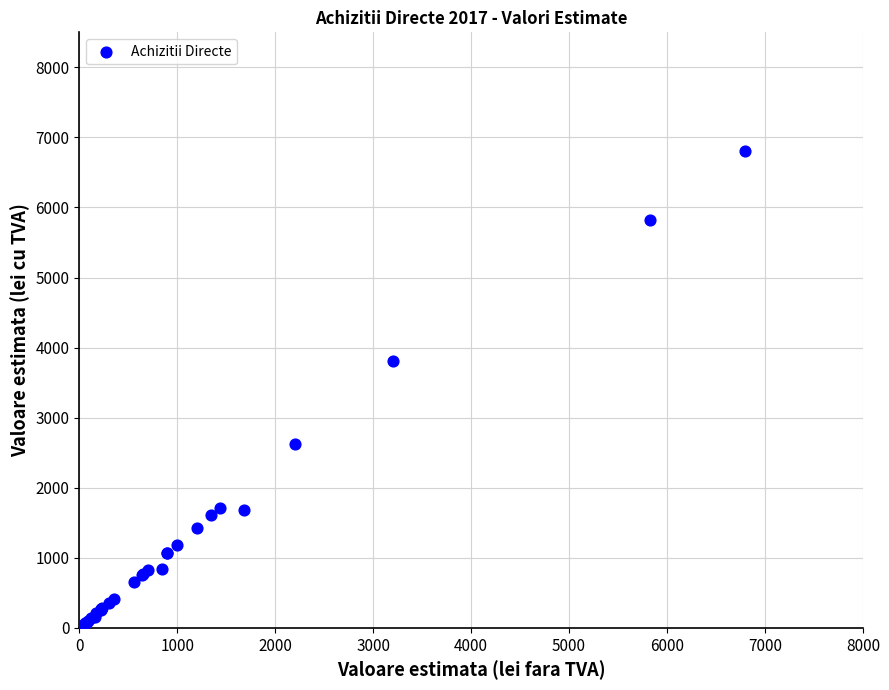

What Y value in the scatter plot is closest to 3424?

3808.0